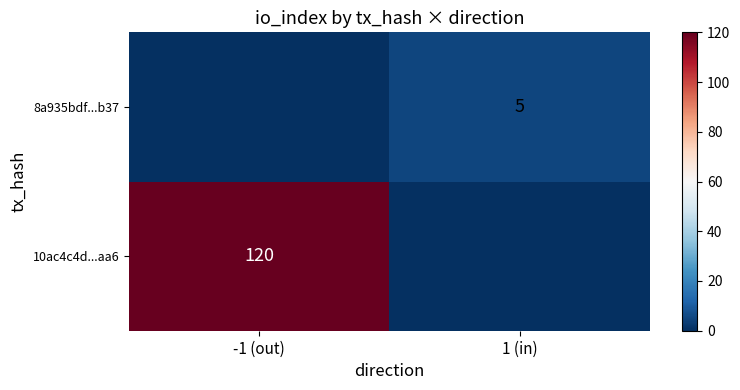

What is the difference between the highest and lowest values at -1 (out)?

120